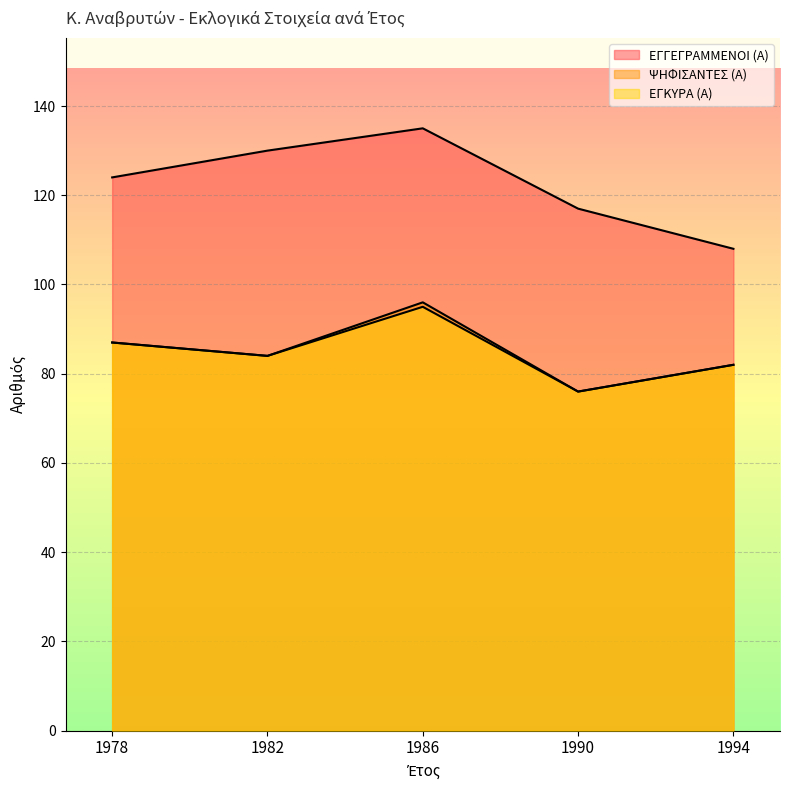

Is the value of ΕΓΓΕΓΡΑΜΜΕΝΟΙ (Α) at 1982 greater than the value of ΕΓΚΥΡΑ (Α) at 1982?

Yes